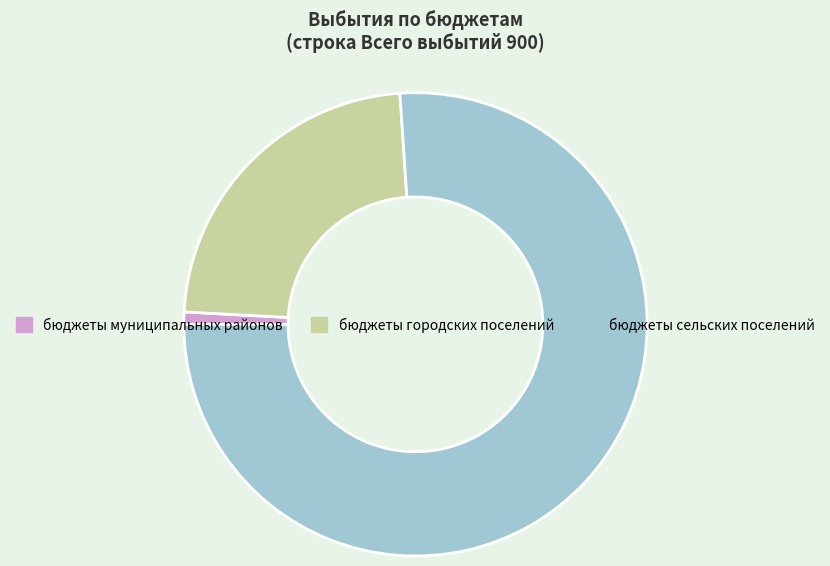

Is there a majority slice in this chart?

Yes